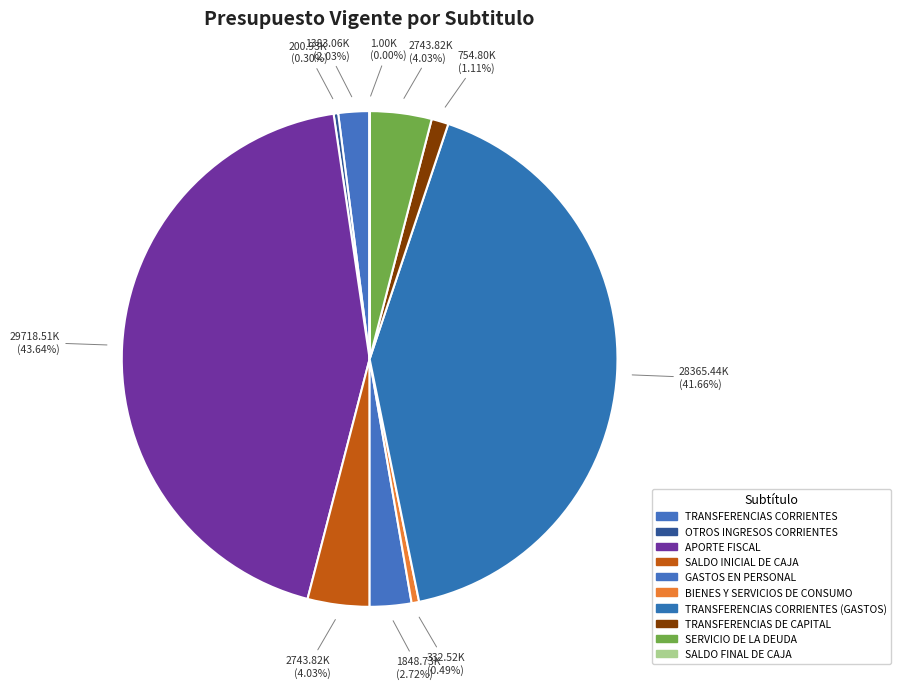

Which category has the smallest portion of the pie?

SALDO FINAL DE CAJA